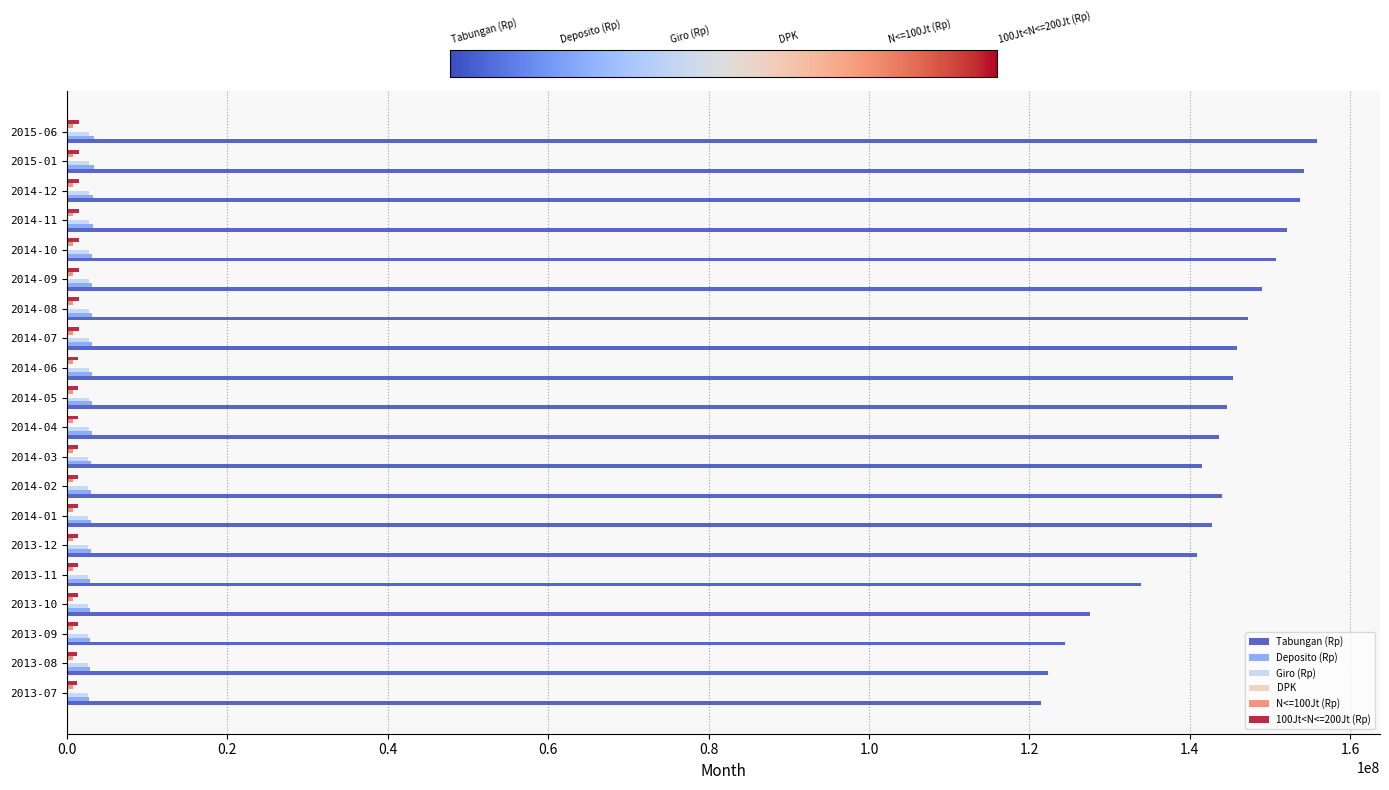

Which series changed the most between 2013-07 and 2014-01?

Tabungan (Rp)